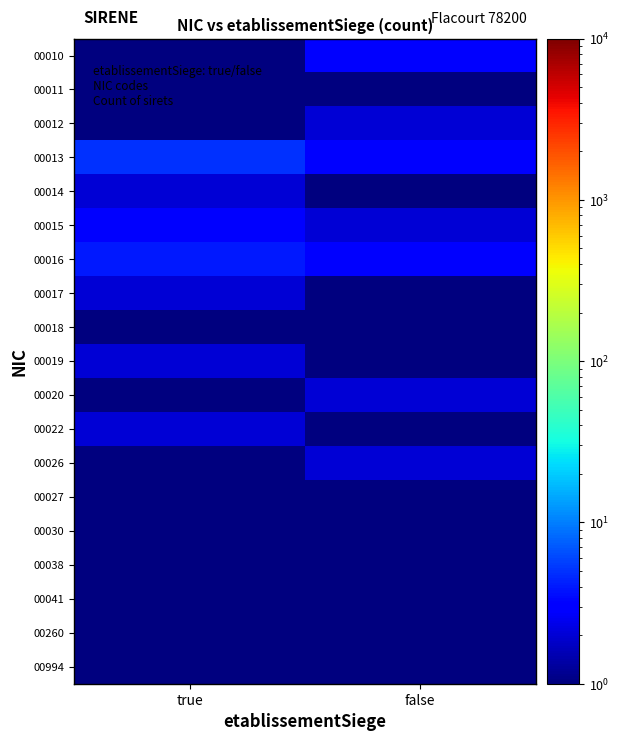

How many distinct data groups are displayed?

19